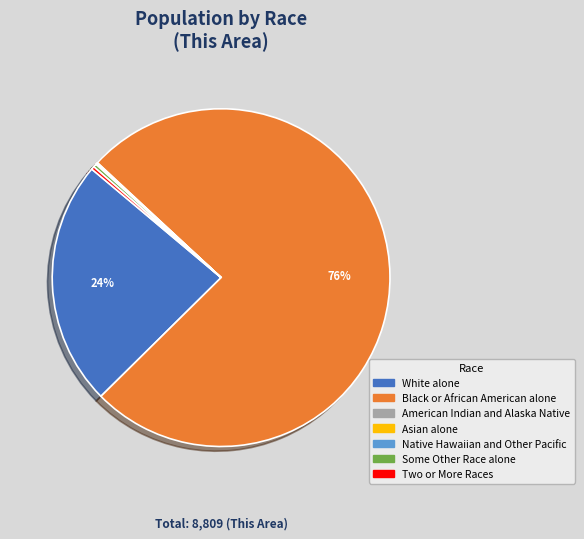

To the nearest percent, what portion does Black or African American alone represent?

76%